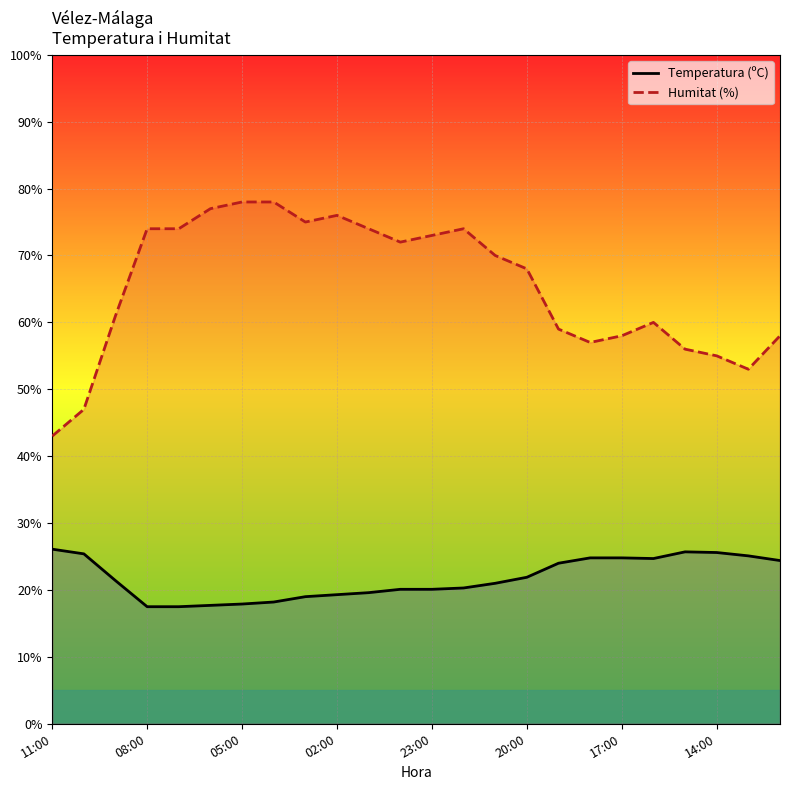

What is the average value of the Humitat (%) series?

65.4